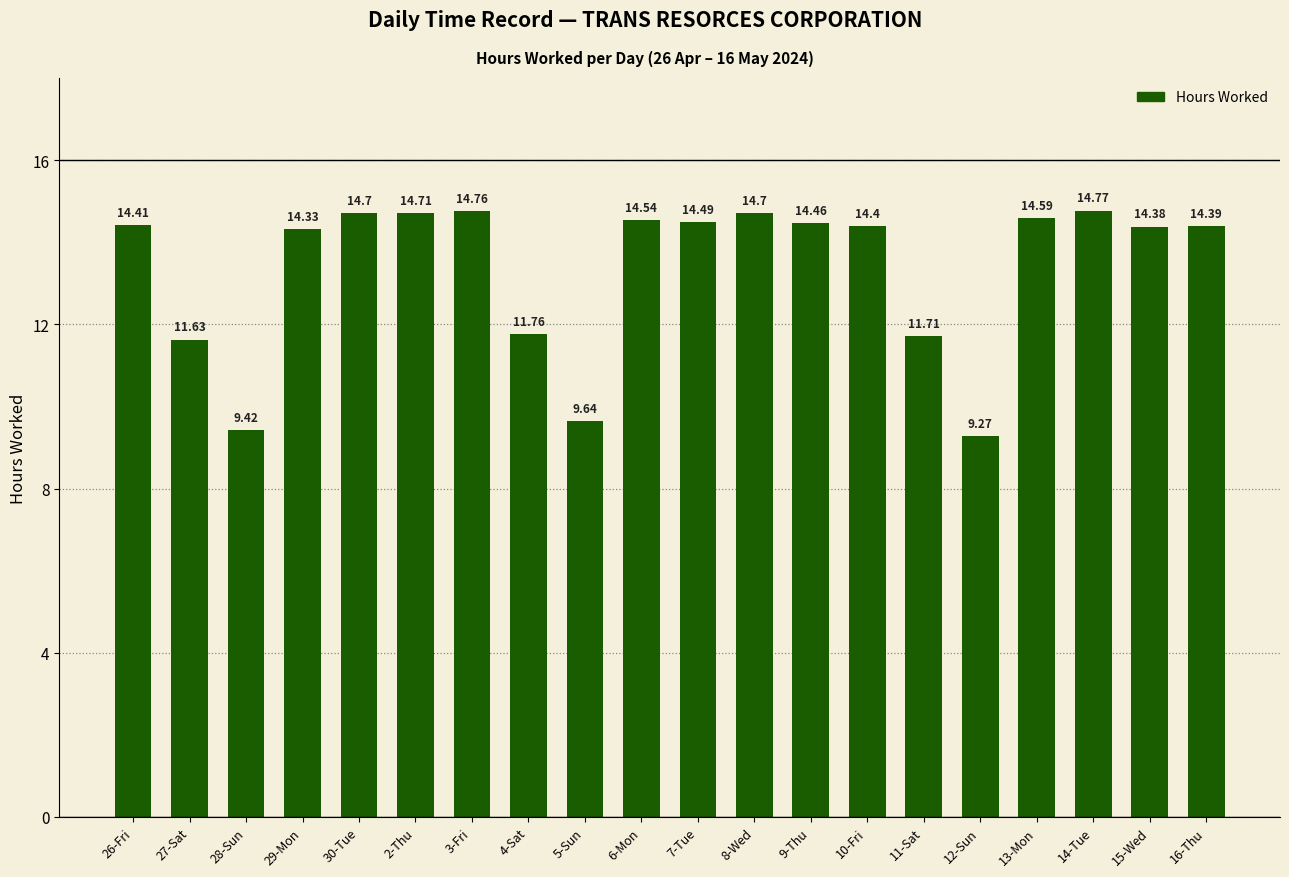

Between 16-Thu and 29-Mon, which is larger?

16-Thu